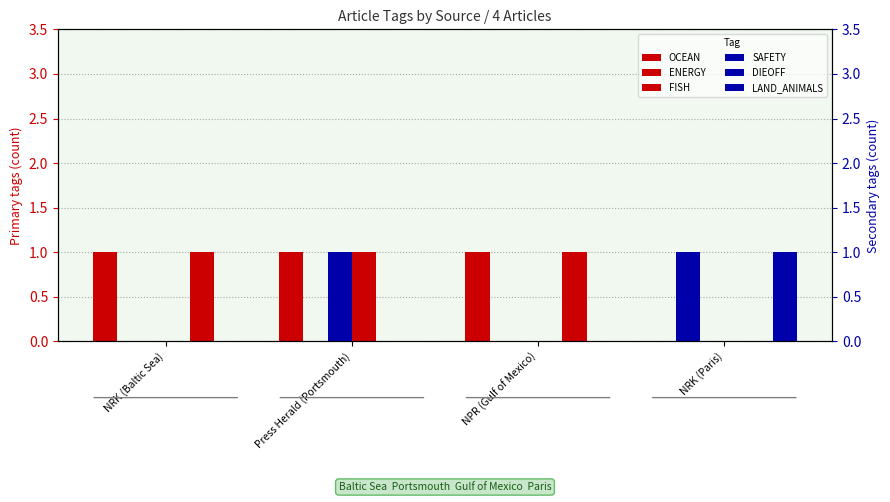

How many FISH values are between 0 and 1?

4